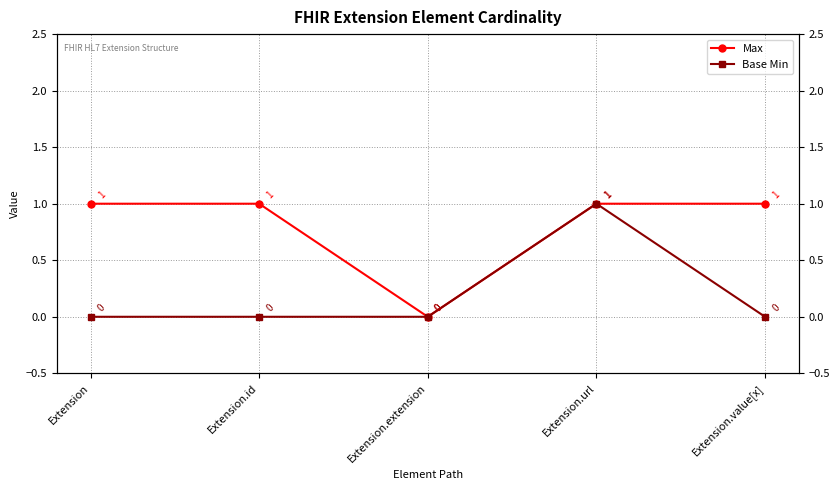

What are all the series names shown in the legend?

Max, Base Min